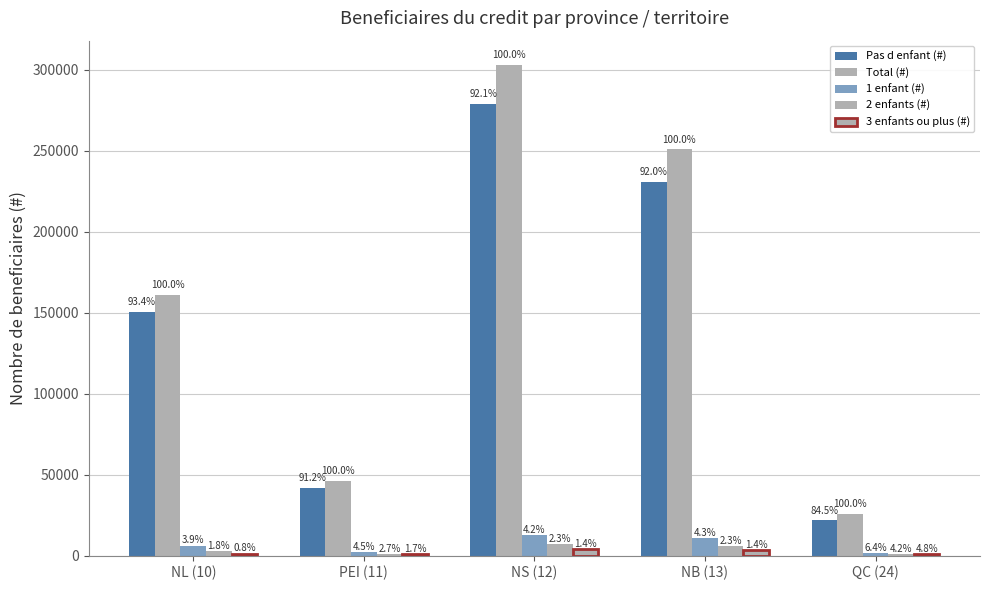

Read the 1 enfant (#) value at NB (13).

10770